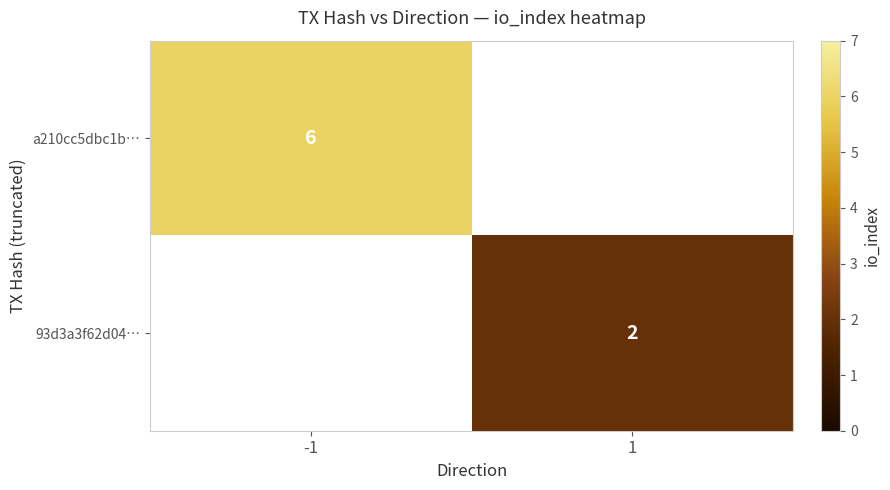

True or false: 93d3a3f62d04… has a value of 2 at 1.

True